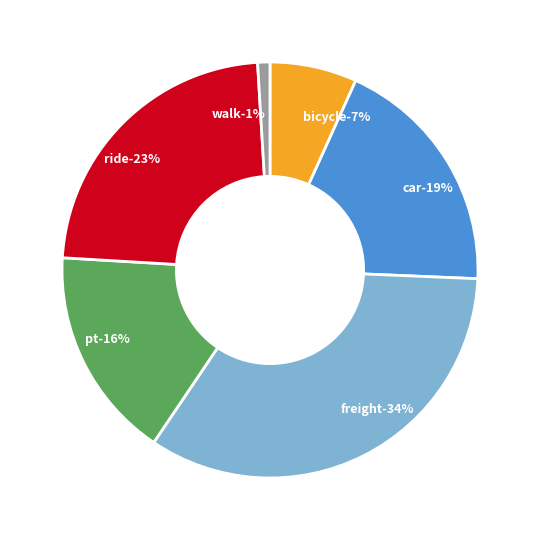

Between freight and ride, which is larger?

freight